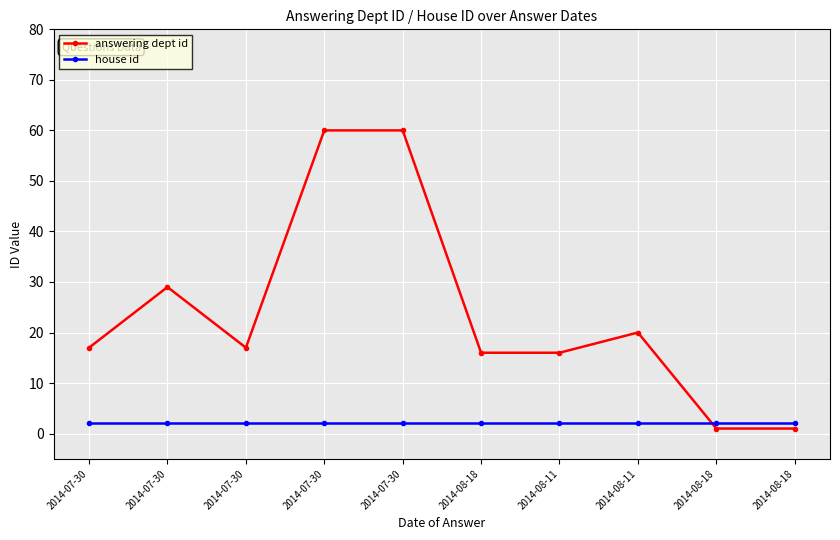

What is the label of the 7th point from the left?

2014-08-11